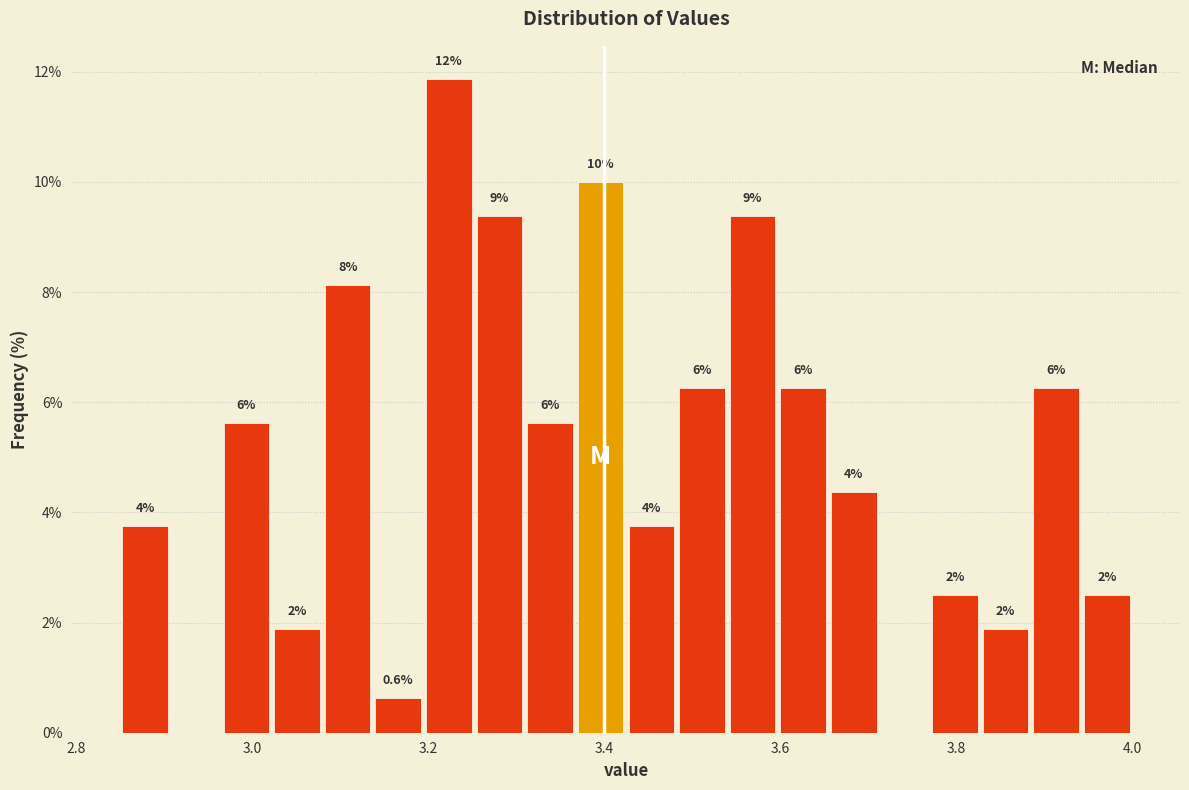

Read against the x-axis, roughly where is the centre of the tallest bar?

3.22